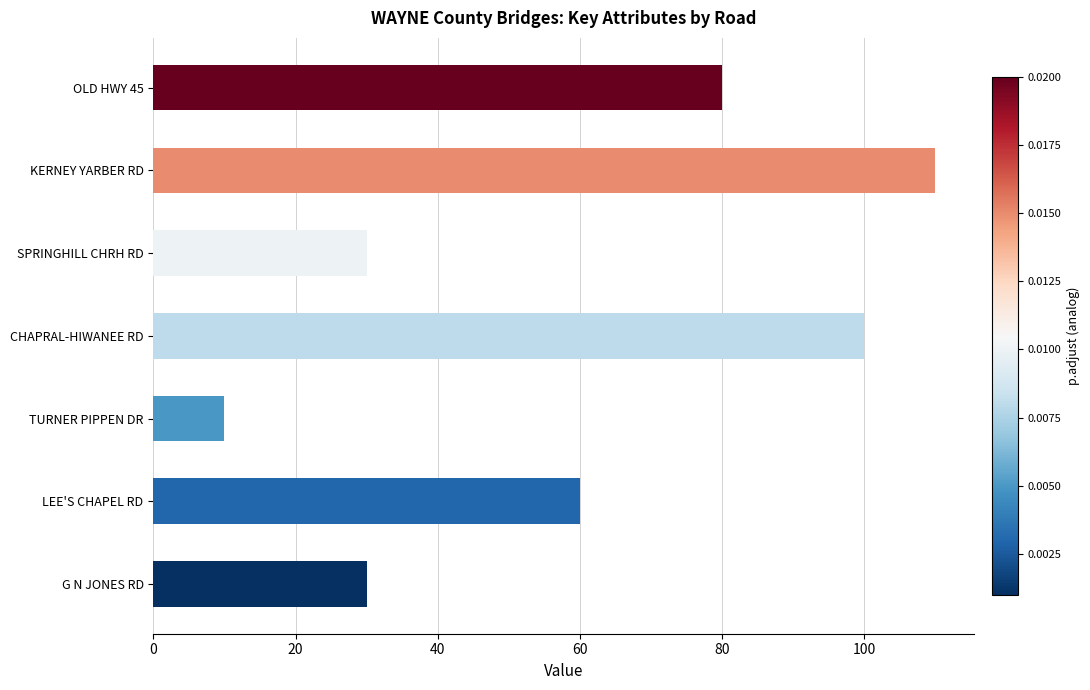

Reading bottom to top, what are all the values shown in this chart?

G N JONES RD=30	LEE'S CHAPEL RD=60	TURNER PIPPEN DR=10	CHAPRAL-HIWANEE RD=100	SPRINGHILL CHRH RD=30	KERNEY YARBER RD=110	OLD HWY 45=80